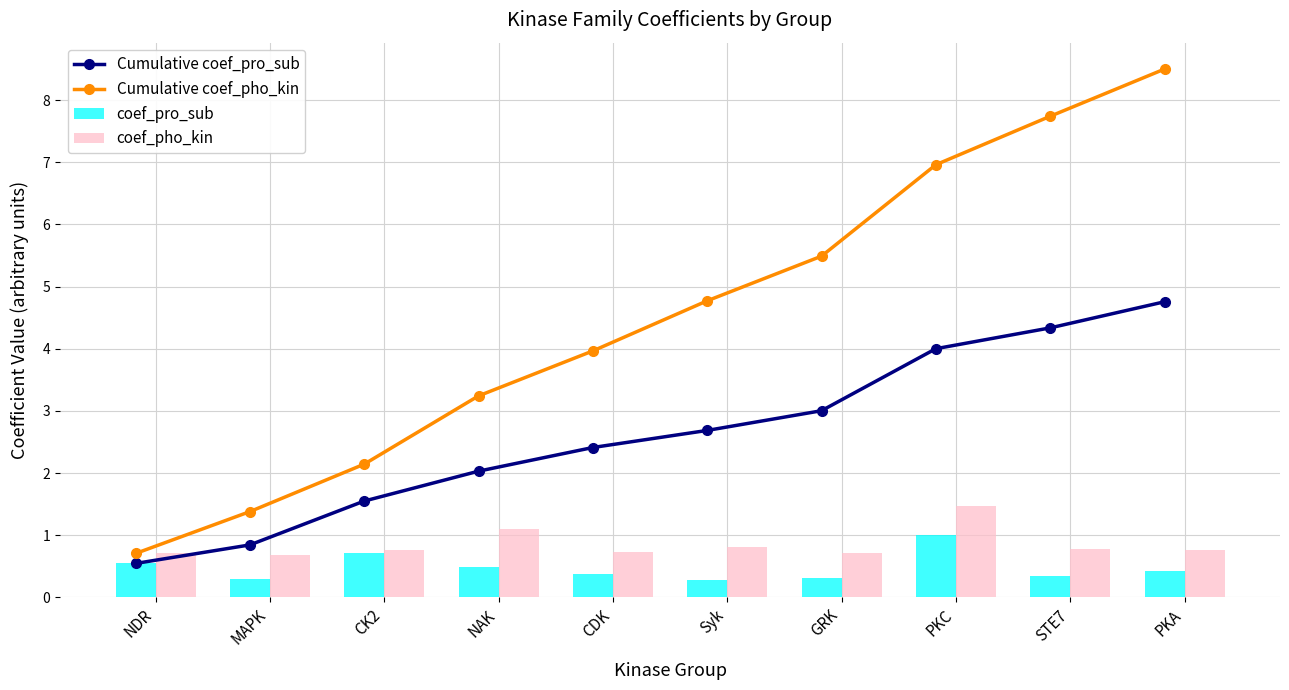

What is the total value across all series at MAPK?

3.2